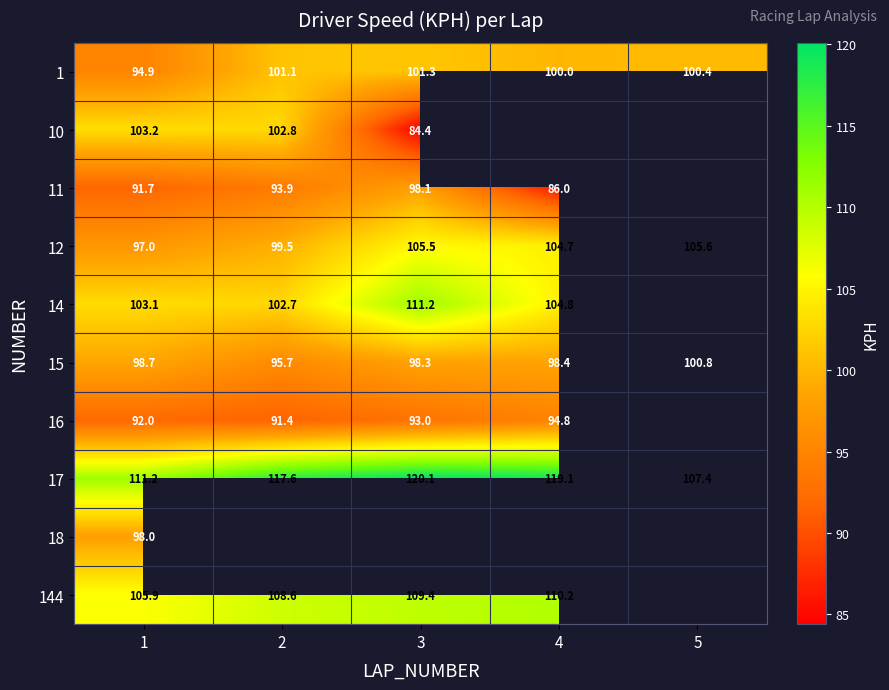

Which category has the highest value across all series?

3